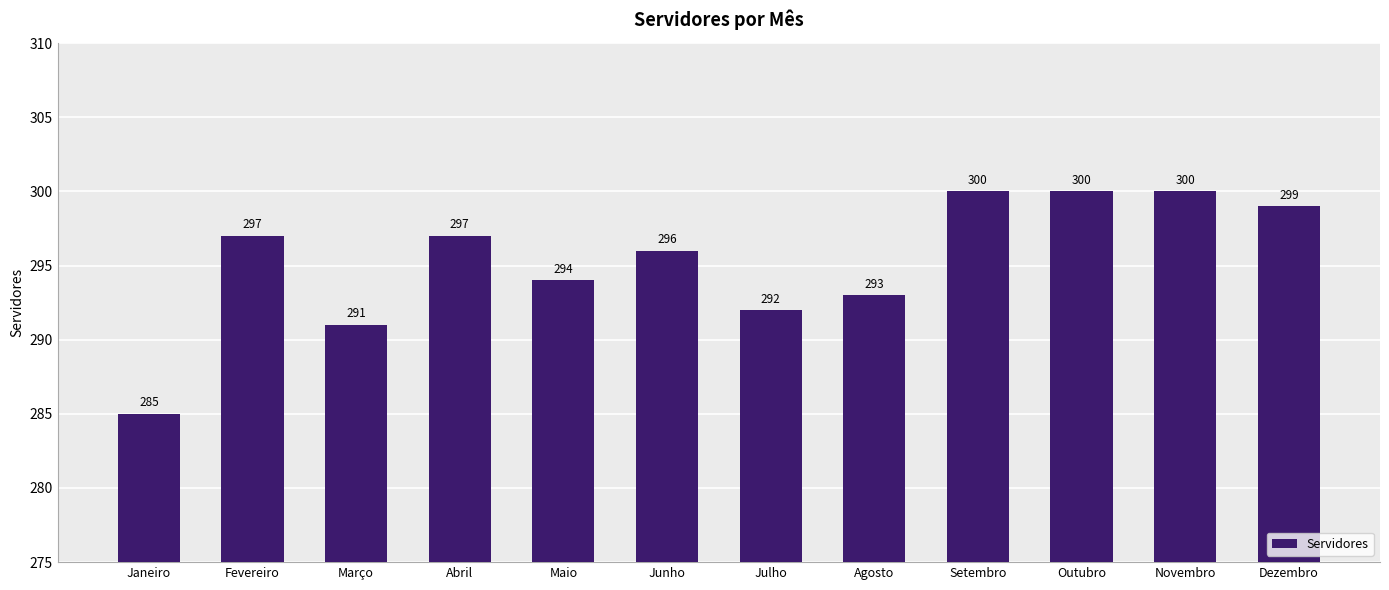

Is it true that the value at Maio is 201?

False